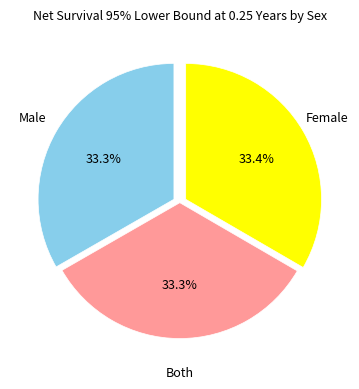

What percentage do Both and Female together represent?

66.7%